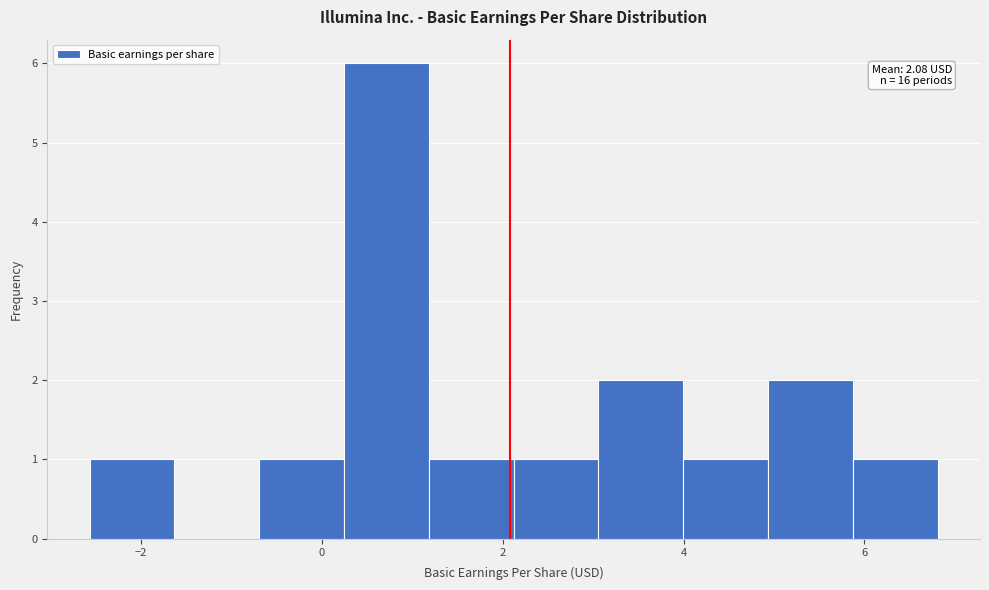

Over which range of the x-axis is the bar tallest?

0.2 to 1.2